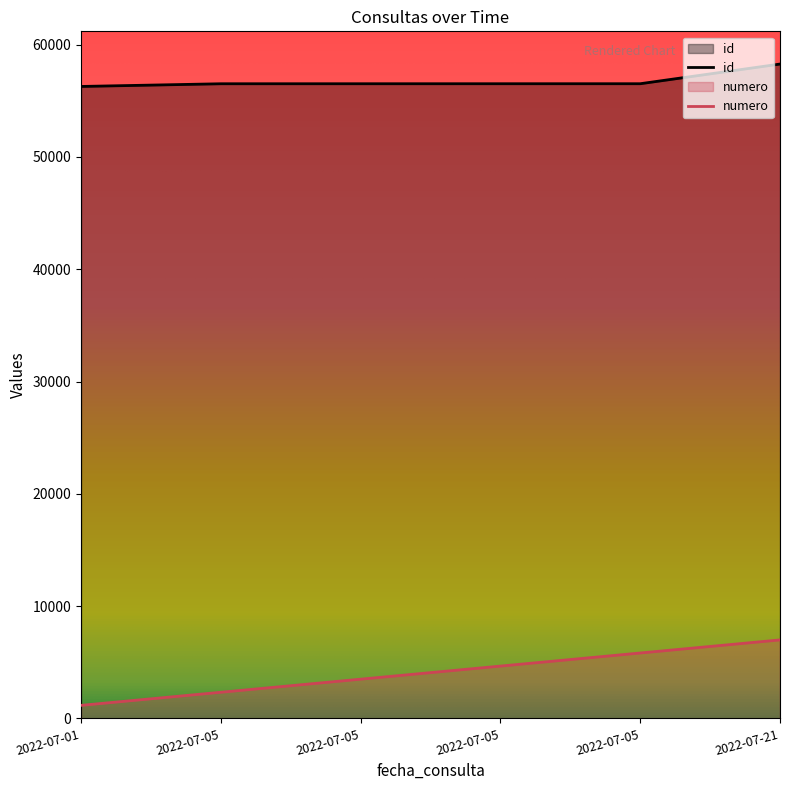

Is it true that numero equals 11640.6 at 2022-07-21?

False